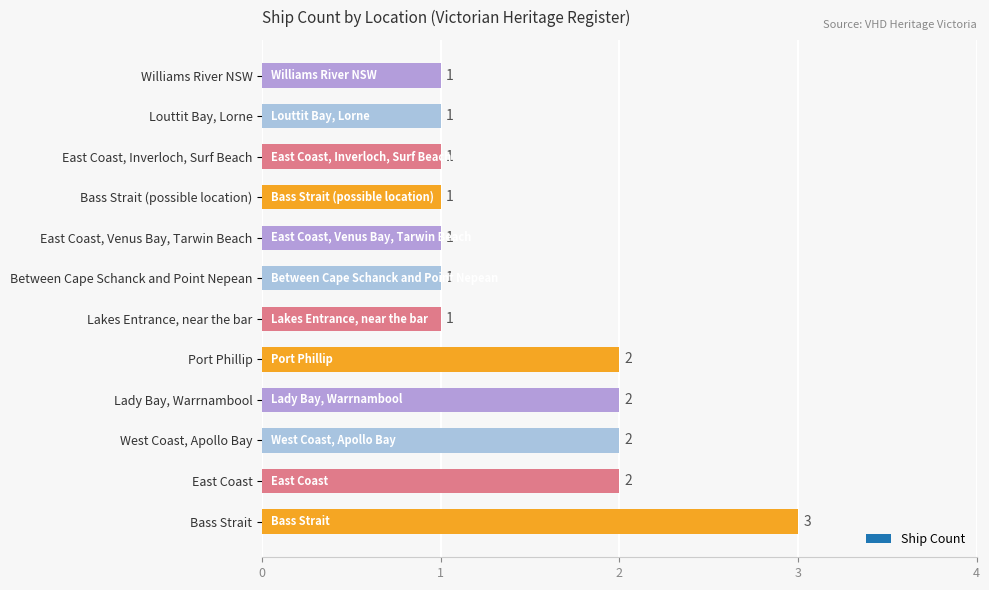

Which has a higher value, West Coast, Apollo Bay or Bass Strait?

Bass Strait